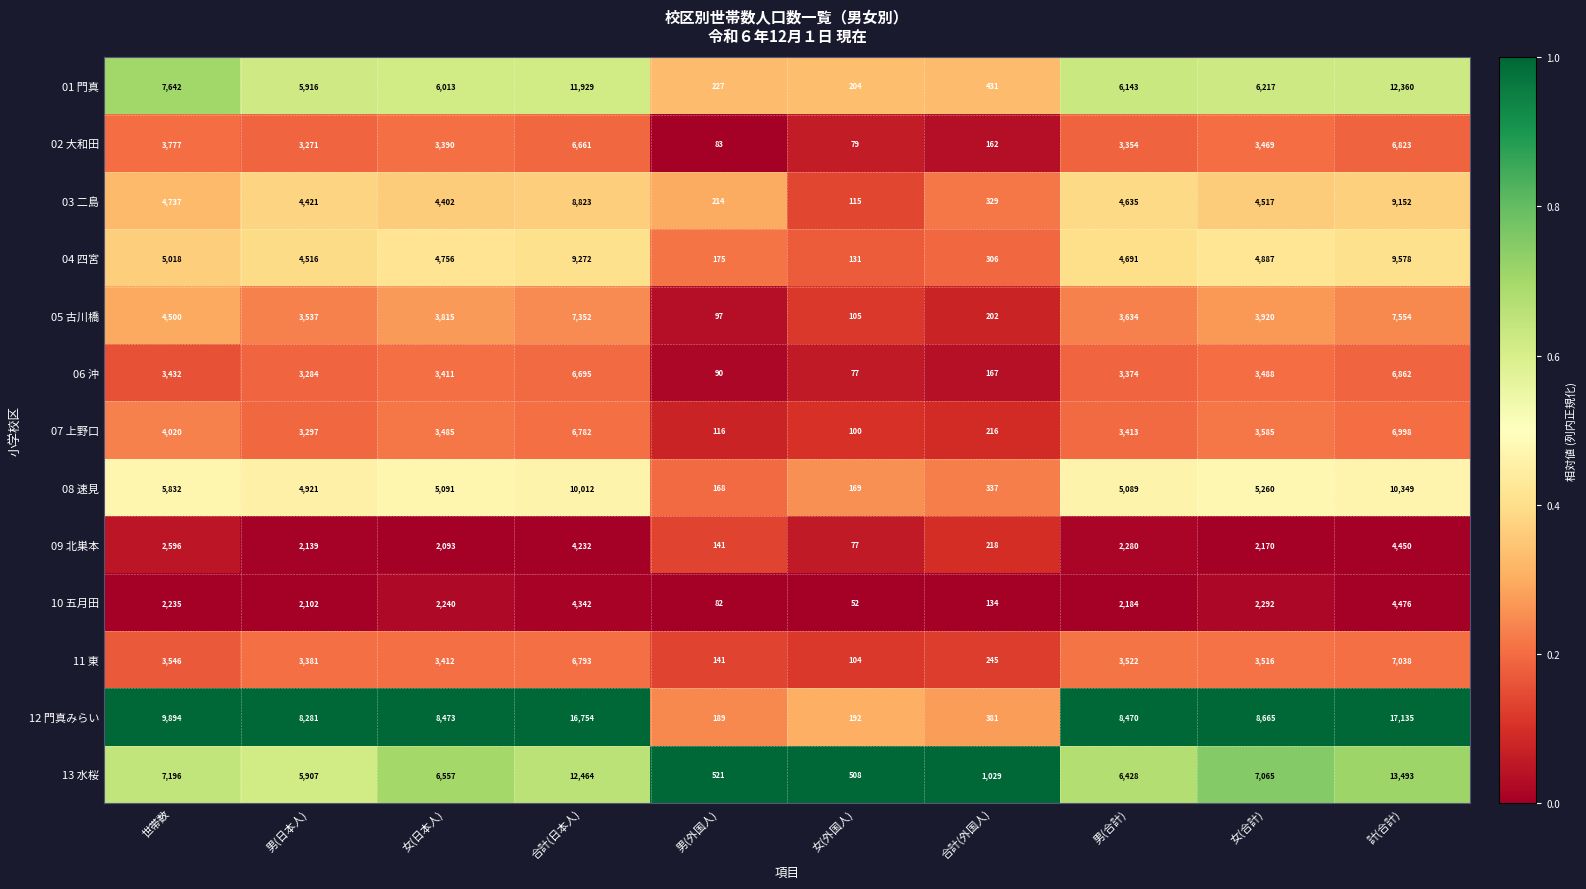

What is the maximum value shown in the chart?

17135